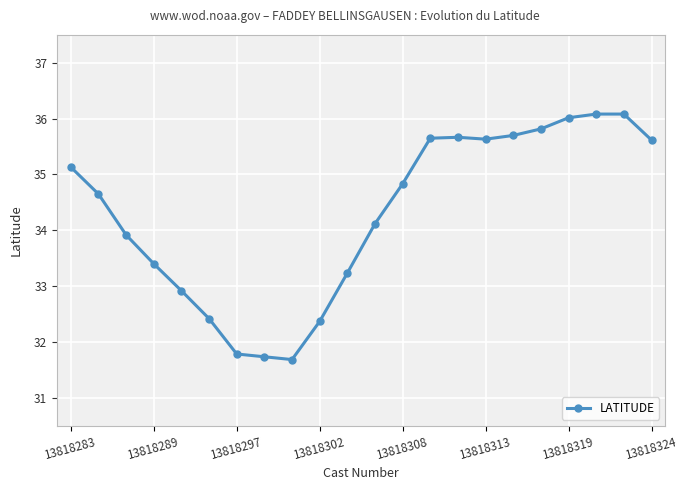

What is the greatest value displayed?

36.1